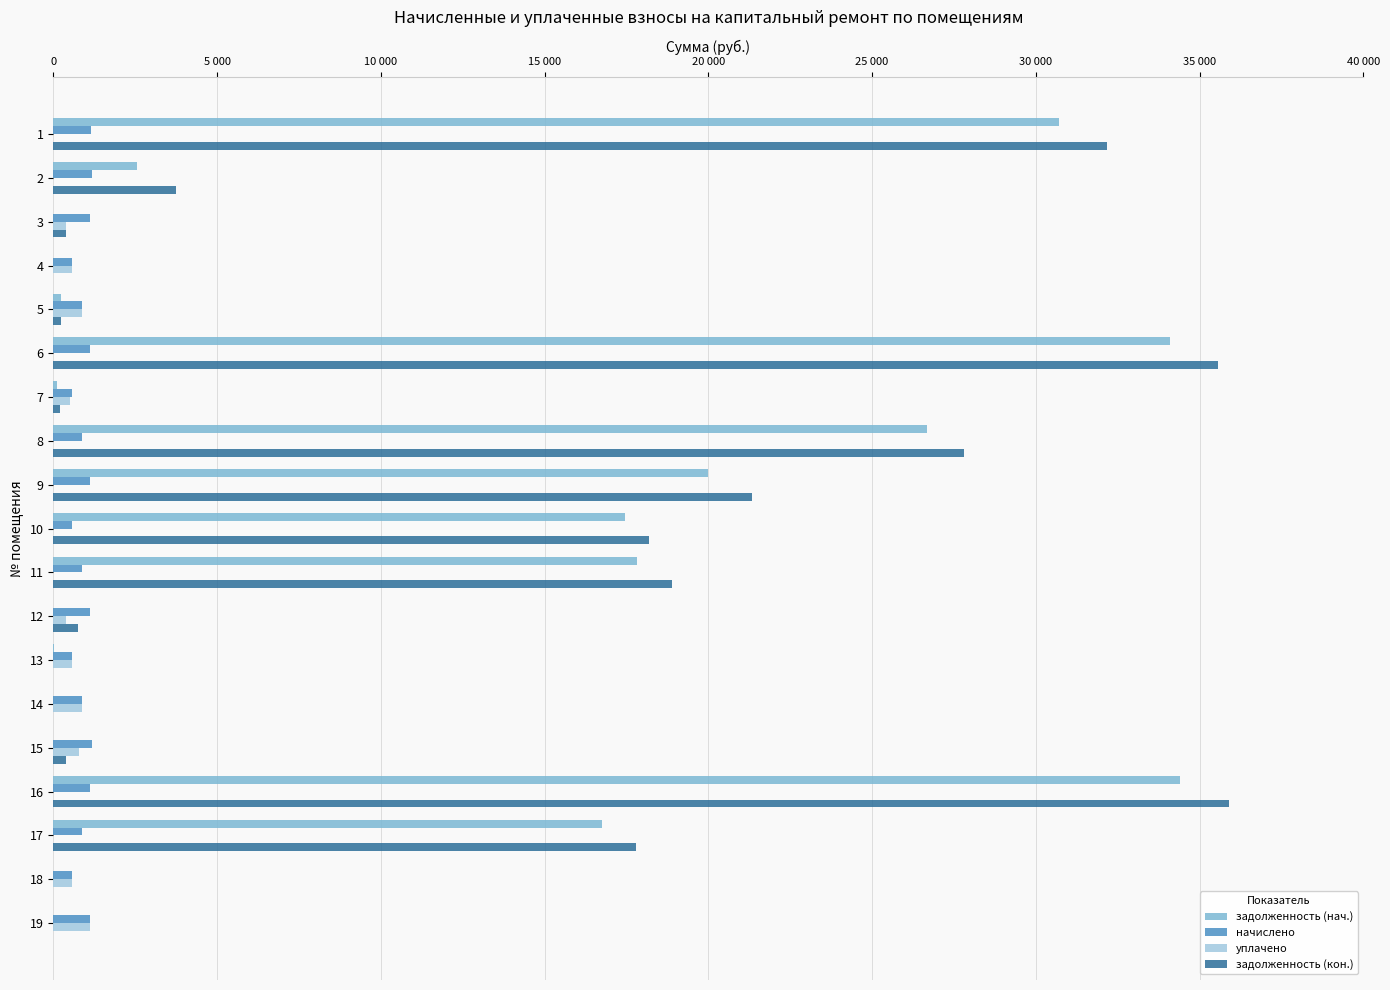

Reading left to right, list all the values displayed in this chart.

задолженность (нач.): 30720.6	2551.2	0.0	0.0	234.6	34091.1	121.7	26675.0	19998.8	17445.8	17821.1	0.0	10.9	0.0	0.0	34411.2	16746.4	0.0	0.0
начислено: 1142.5	1177.6	1132.0	573.9	877.5	1121.5	573.9	877.5	1132.0	573.9	877.5	1132.0	573.9	877.5	1195.2	1132.0	868.7	580.9	1123.2
уплачено: 0.0	0.0	382.9	573.9	877.5	0.0	504.3	0.0	0.0	0.0	0.0	377.3	584.8	877.5	796.8	0.0	0.0	580.6	1123.2
задолженность (кон.): 32171.7	3752.8	377.3	0.0	234.6	35551.8	191.3	27817.9	21346.4	18193.4	18886.8	754.7	0.0	0.0	398.4	35885.6	17794.5	0.0	0.0